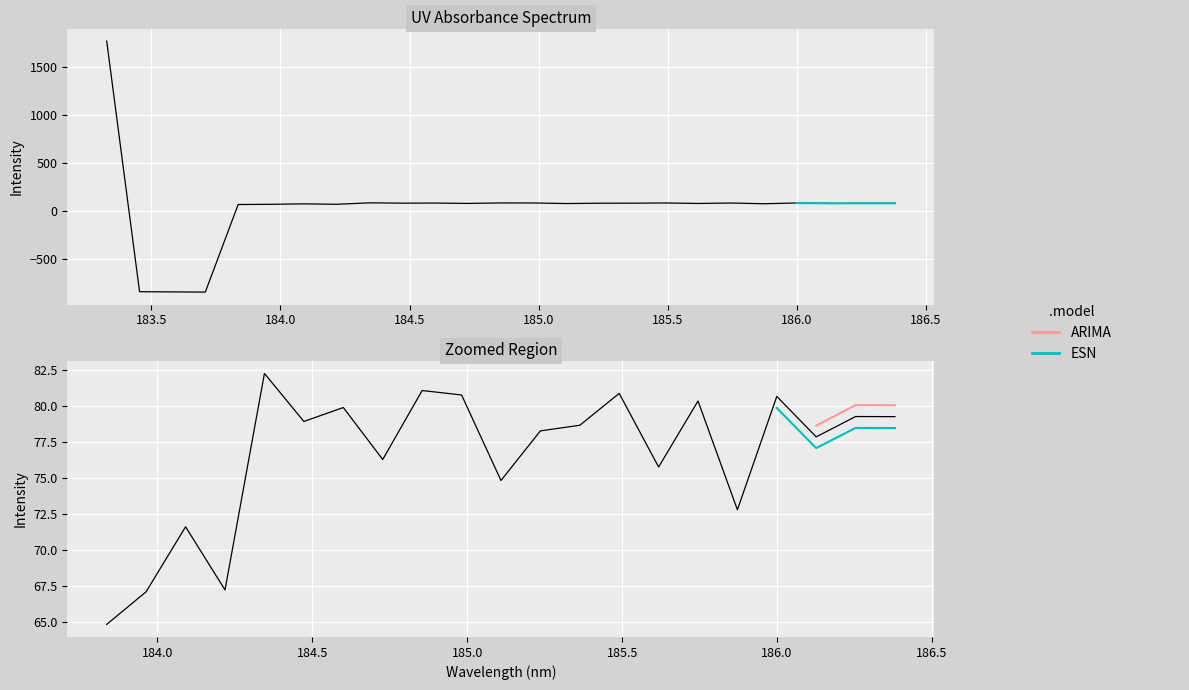

What is the difference between the second highest and second lowest values?

928.4